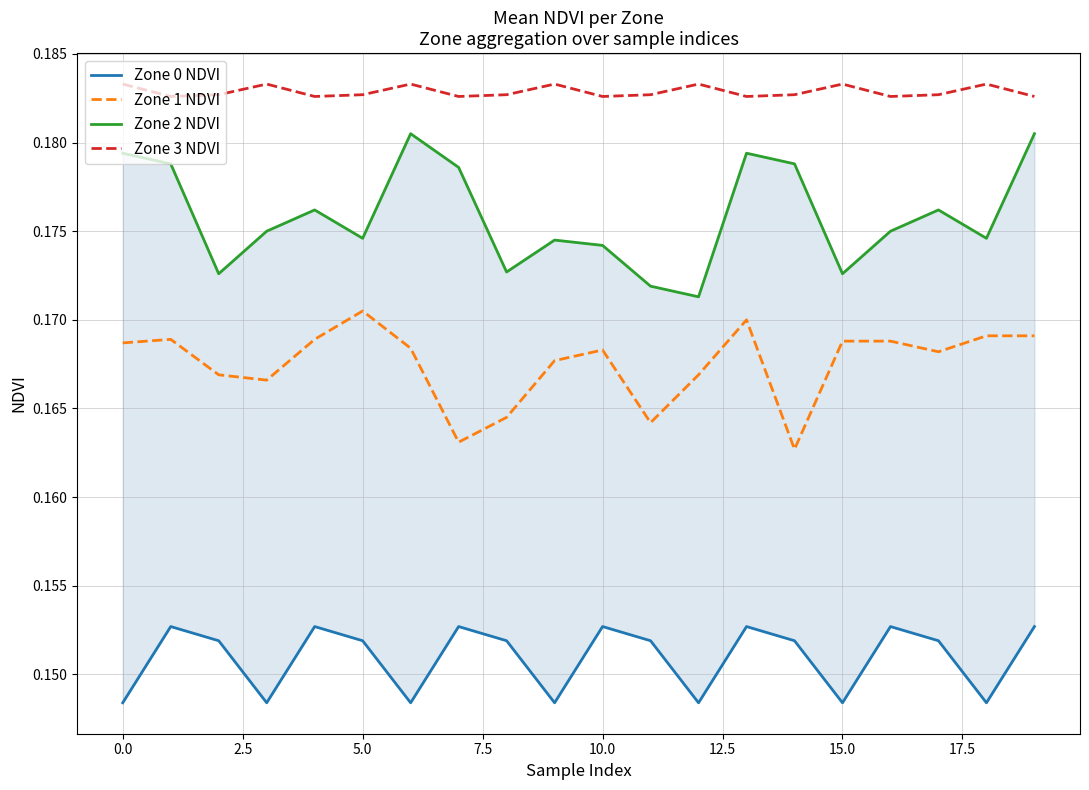

True or false: Zone 1 NDVI and Zone 3 NDVI cross at least once.

False